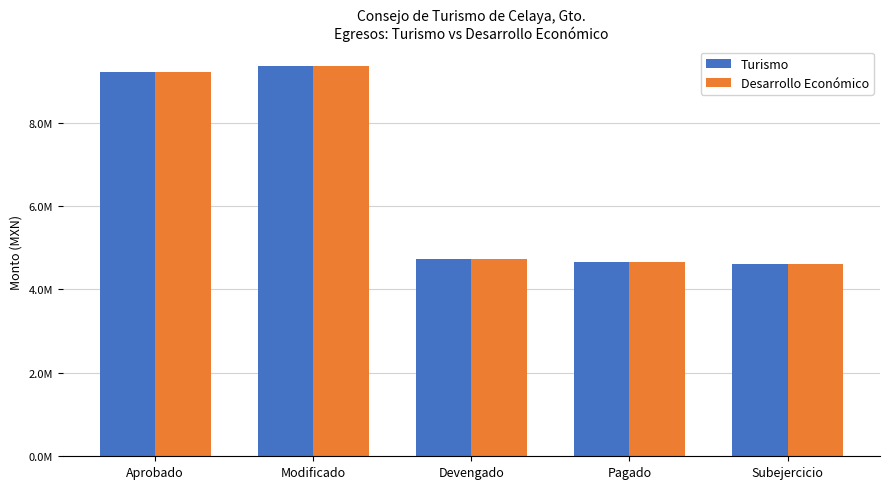

At which category does the chart reach its peak across all series?

Modificado